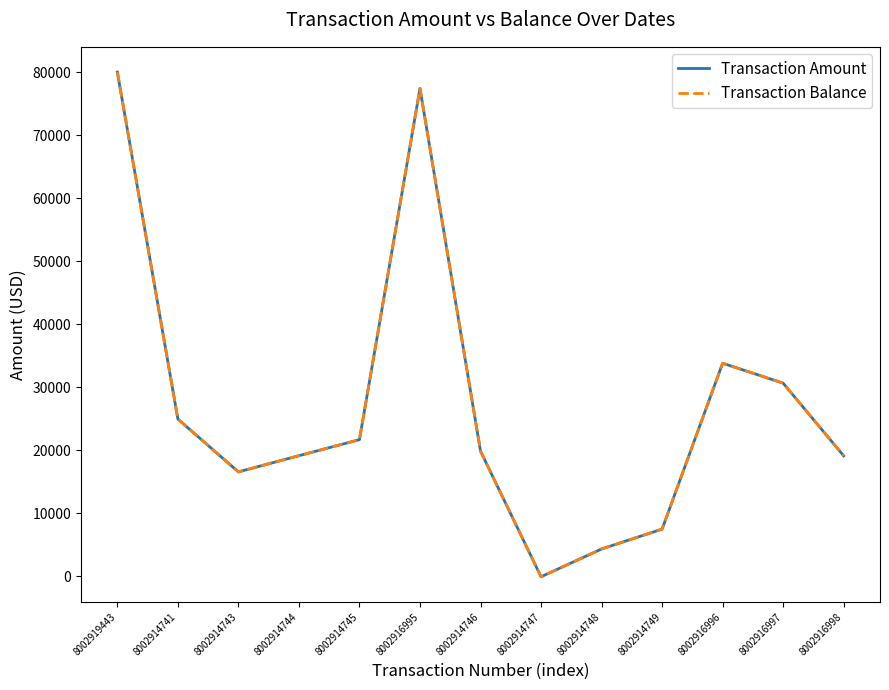

Does the chart have visible grid lines?

No